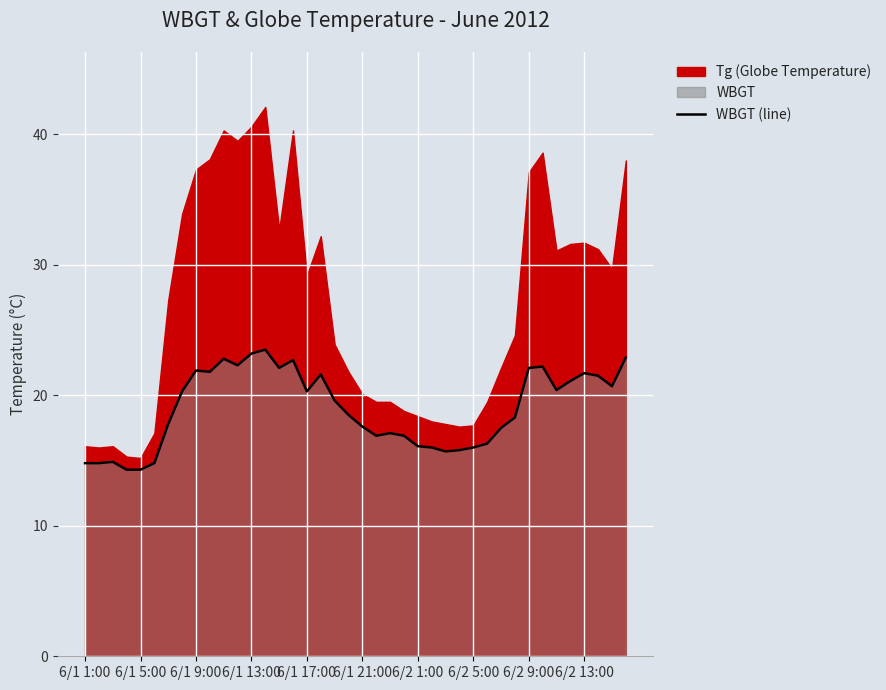

True or false: WBGT (line) has a value of 14.8 at 6/1 1:00.

True